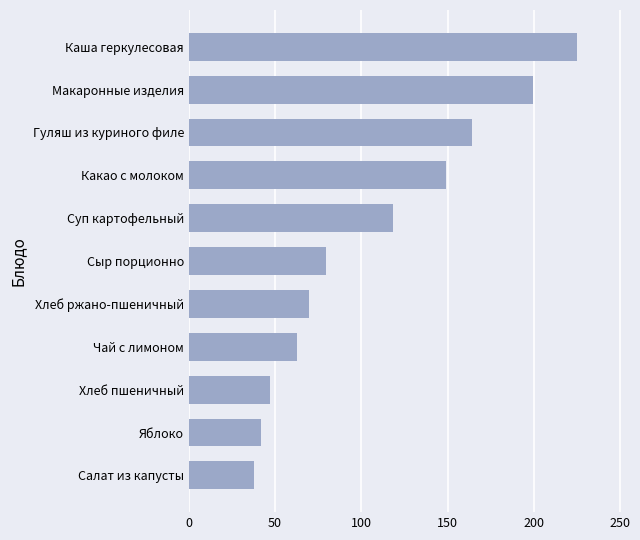

Rank the categories by value from lowest to highest.

Салат из капусты, Яблоко, Хлеб пшеничный, Чай с лимоном, Хлеб ржано-пшеничный, Сыр порционно, Суп картофельный, Какао с молоком, Гуляш из куриного филе, Макаронные изделия, Каша геркулесовая